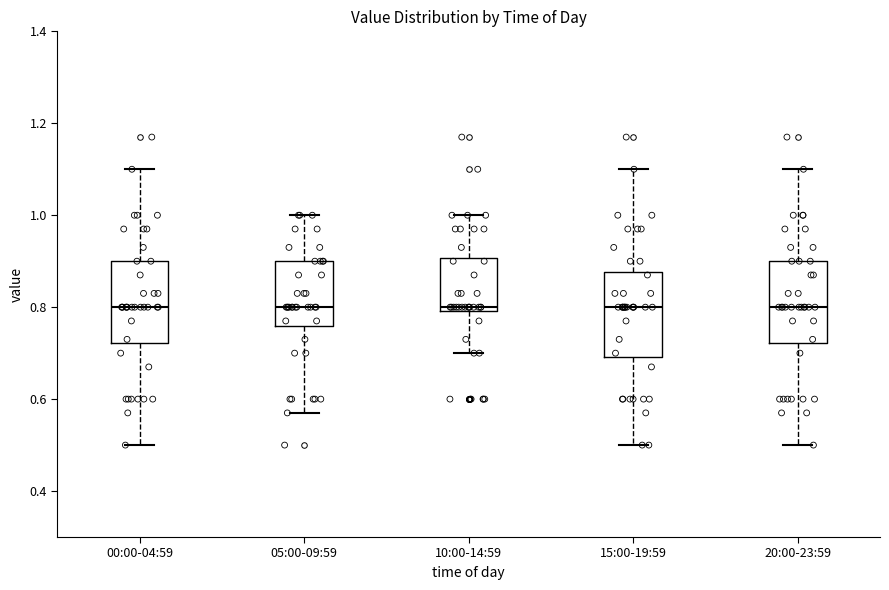

Reading left to right, read every box against the y-axis: the position of its median line, the range the box covers, and the ends of its whiskers. The values are not printed on the chart, so give them approximately, as read against the axis.

00:00-04:59: median 0.80, box 0.72 to 0.90, whiskers 0.50 to 1.10
05:00-09:59: median 0.80, box 0.76 to 0.90, whiskers 0.58 to 1.00
10:00-14:59: median 0.80 (just above the box's lower edge), box 0.80 to 0.90, whiskers 0.70 to 1.00
15:00-19:59: median 0.80, box 0.70 to 0.88, whiskers 0.50 to 1.10
20:00-23:59: median 0.80, box 0.72 to 0.90, whiskers 0.50 to 1.10